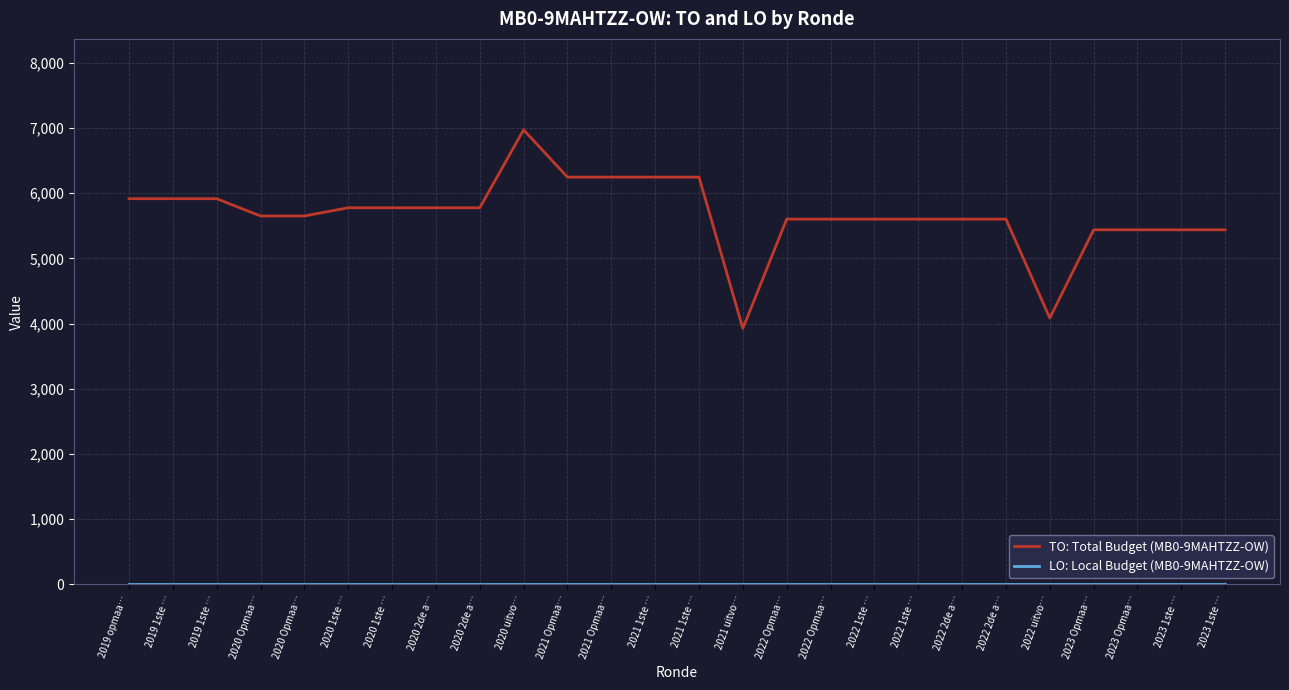

True or false: LO: Local Budget (MB0-9MAHTZZ-OW) and TO: Total Budget (MB0-9MAHTZZ-OW) intersect in this chart.

False